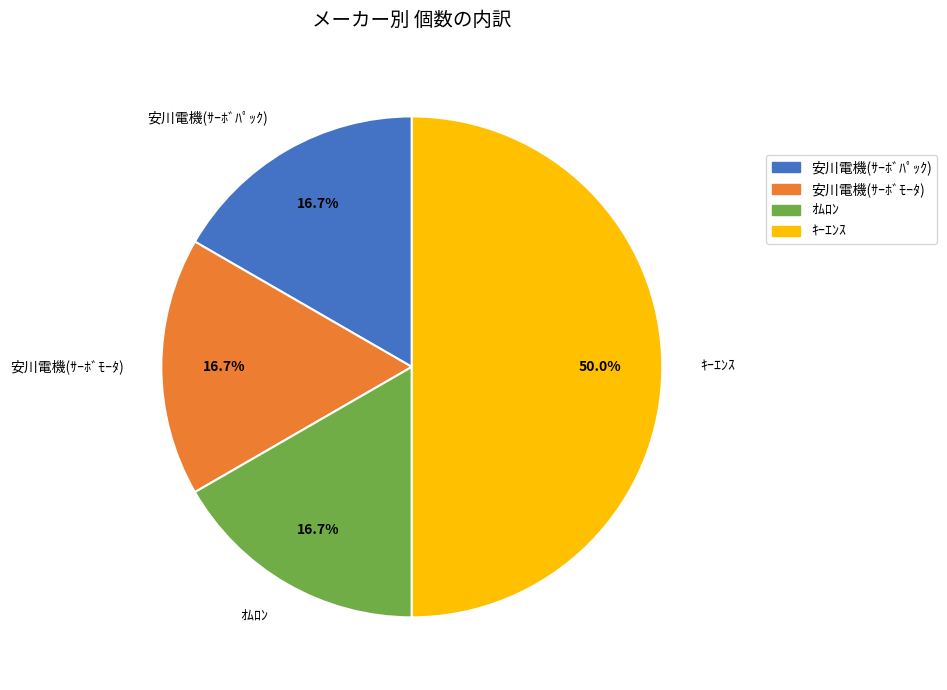

Which category has the biggest portion of the pie?

ｷｰｴﾝｽ